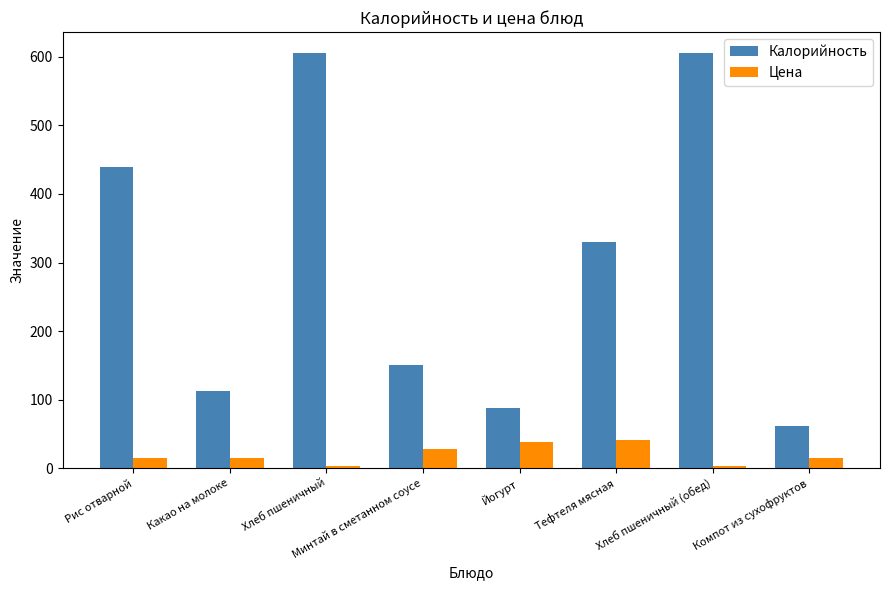

List the series in order of their peak value, highest first.

Калорийность, Цена